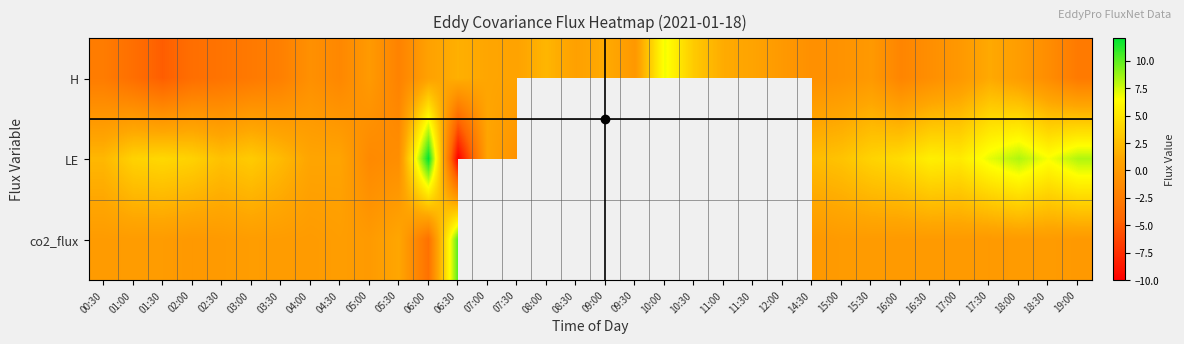

What is the highest value of the co2_flux series?

10.2